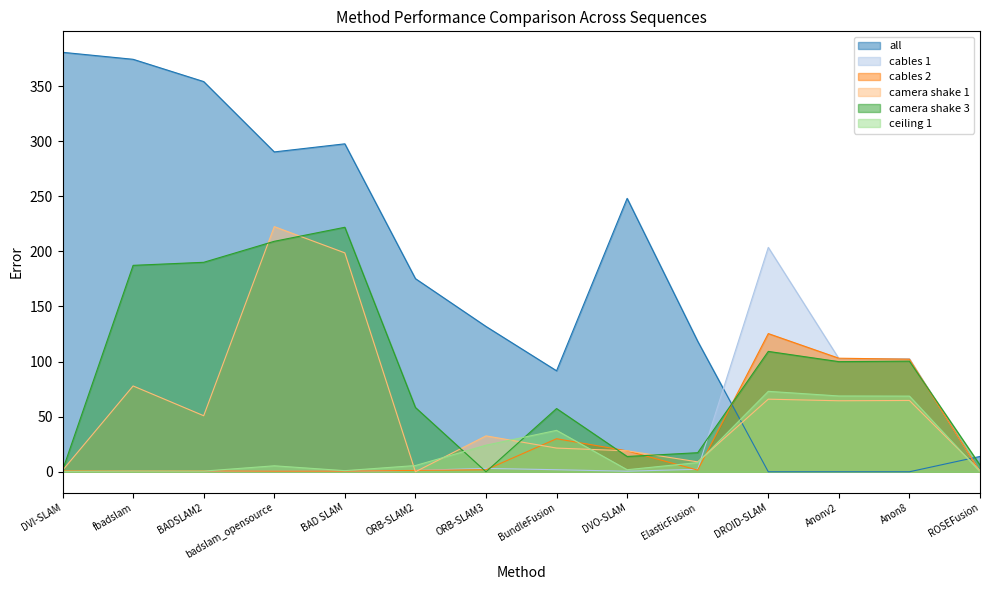

Which series has the largest total across all categories?

all